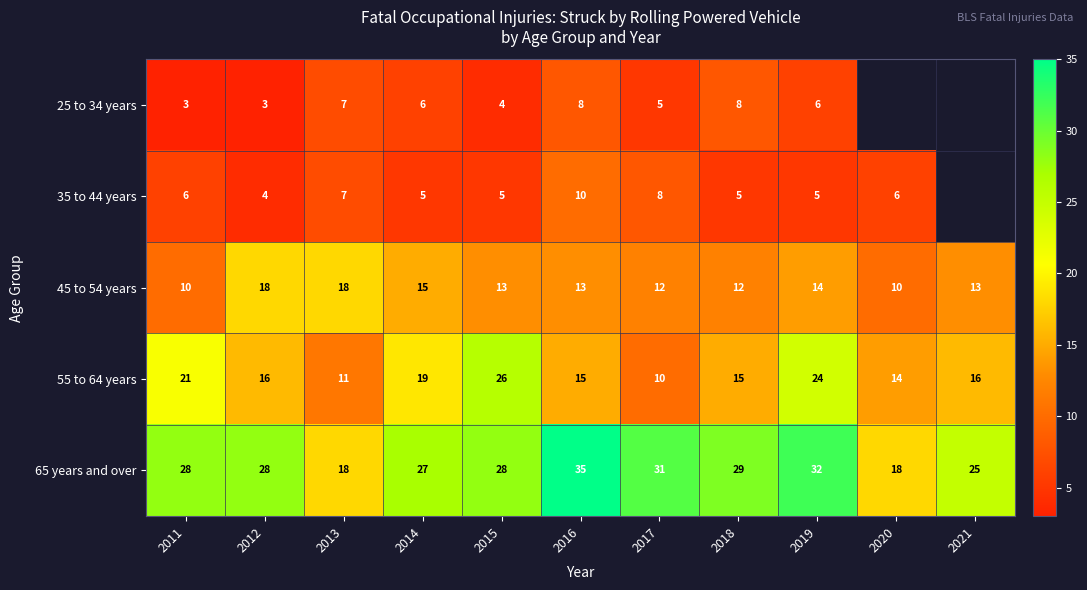

What is the sum of all 55 to 64 years values?

187